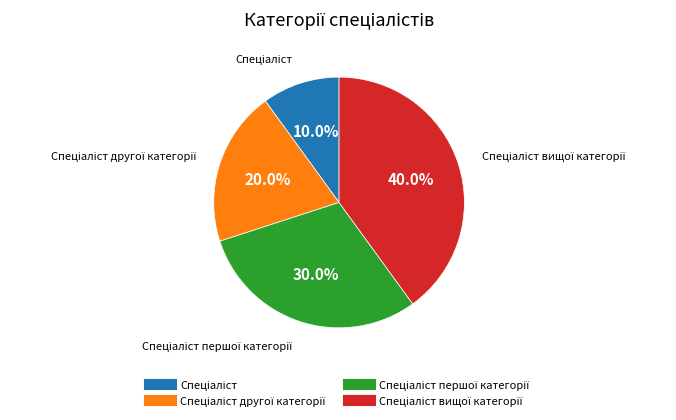

How many segments does this pie chart have?

4